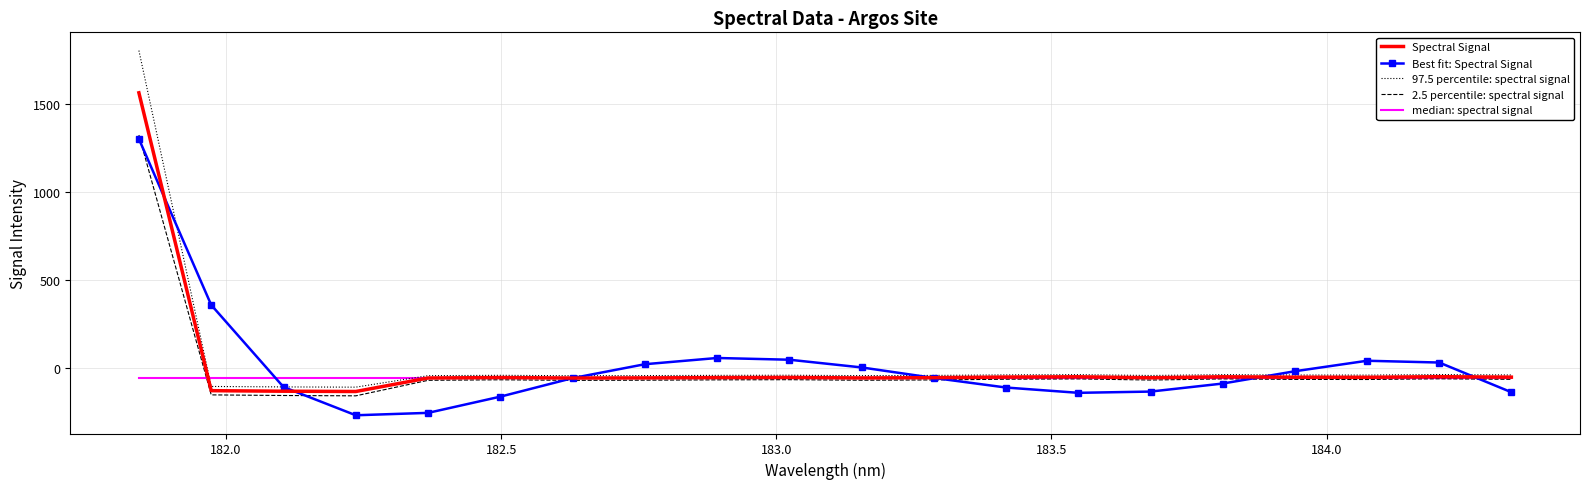

What is the smallest value displayed?

-265.8